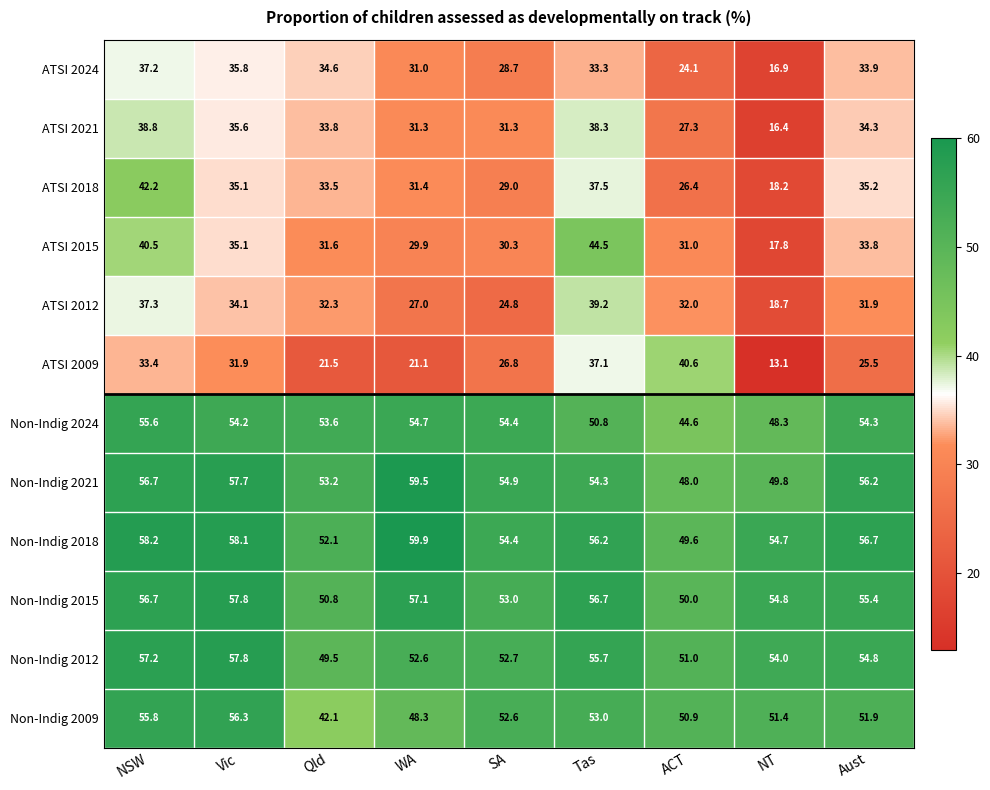

Is it true that Non-Indig 2009 equals 51.4 at NT?

True